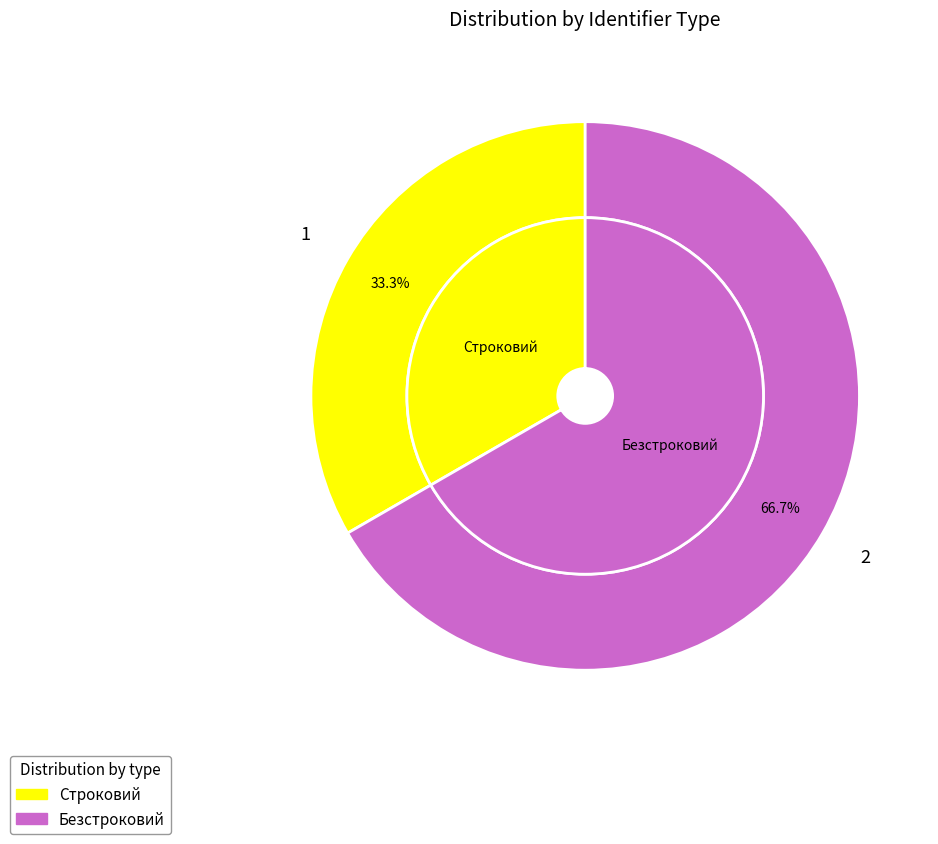

Does any single category account for the majority?

Yes